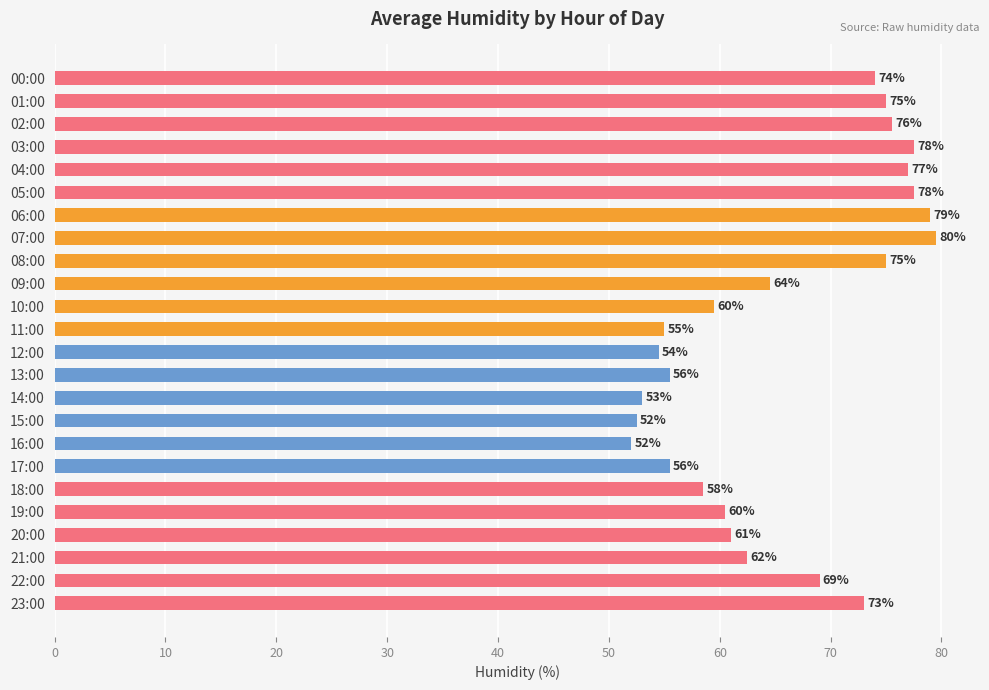

Which label corresponds to the largest value in the chart?

07:00